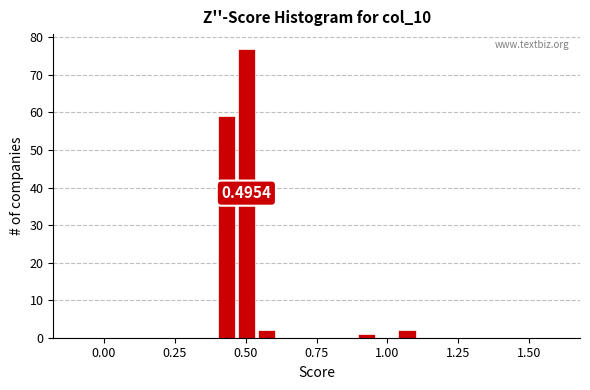

Read against the x-axis, roughly where is the centre of the tallest bar?

0.50